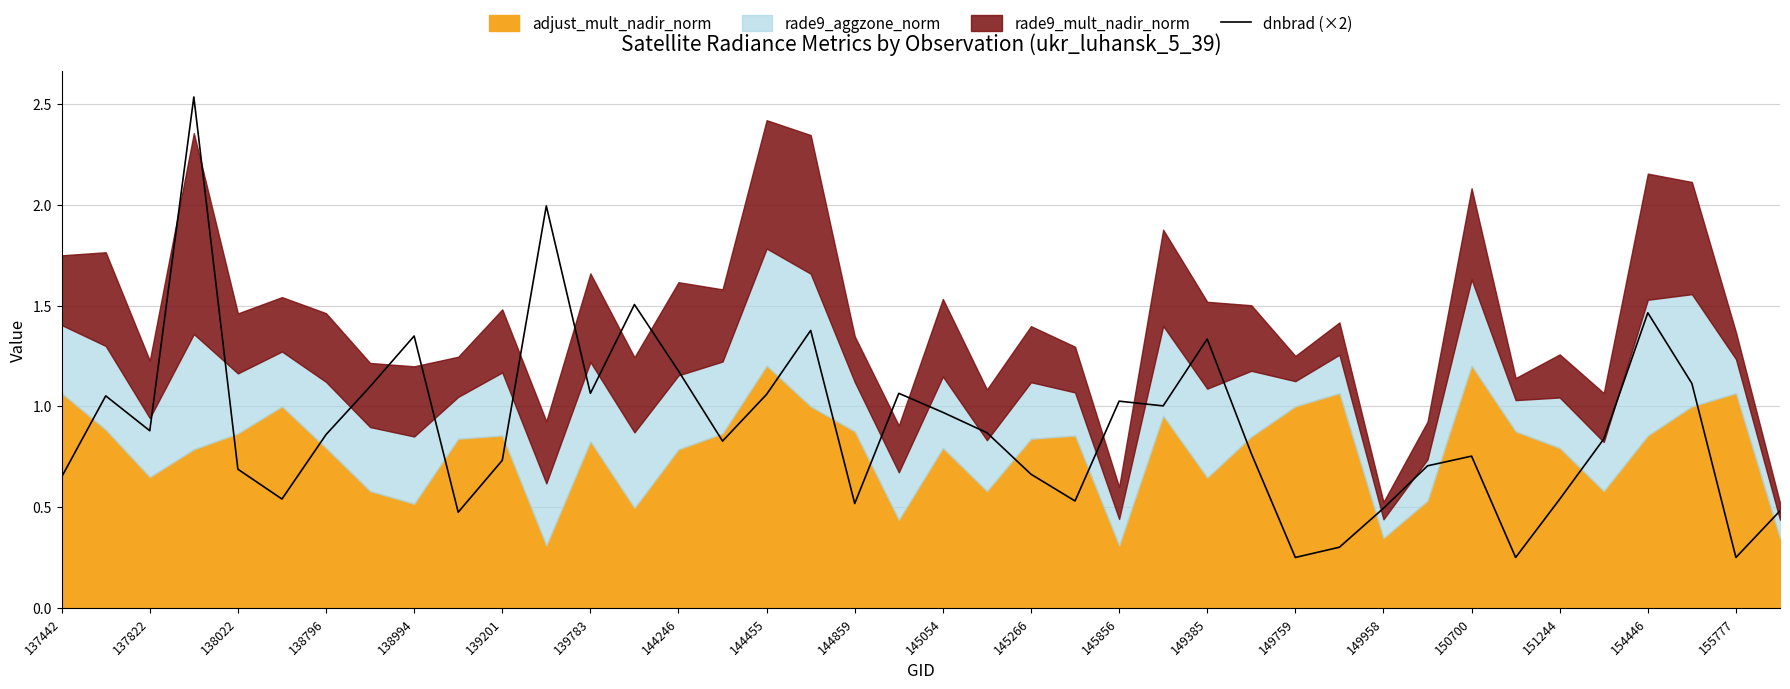

What is the value of the 22nd point from the left?

0.9